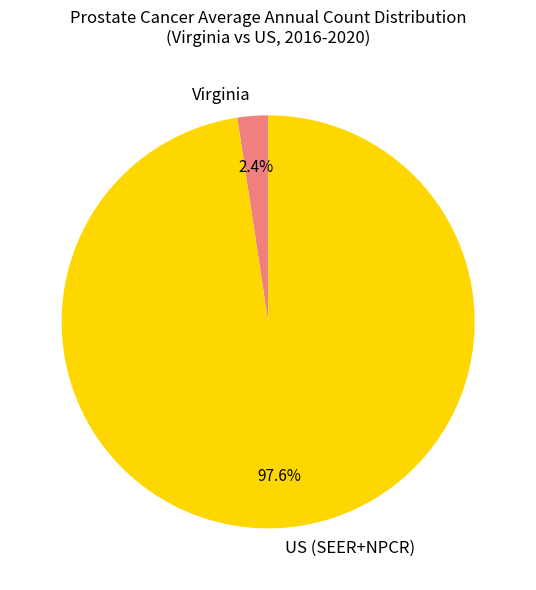

To the nearest percent, what is the difference between the Virginia and US (SEER+NPCR) slice percentages?

95%